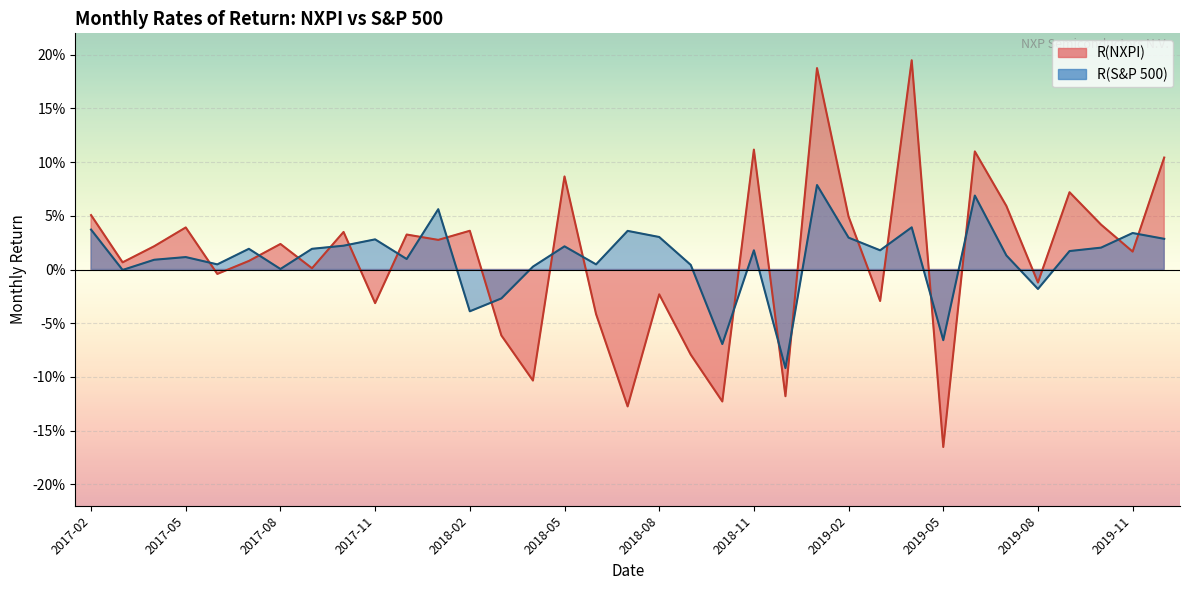

True or false: R(S&P 500) has more than 1 interior local peaks.

True